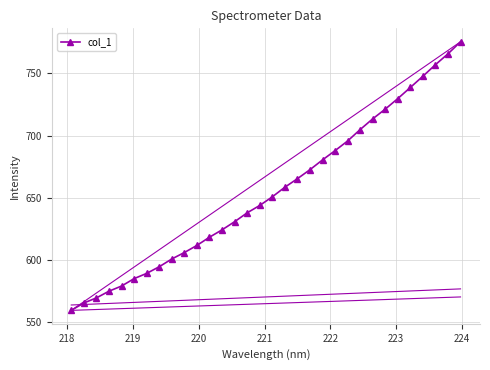

What is the value of the col_1 point at the 14th from the left?

630.8